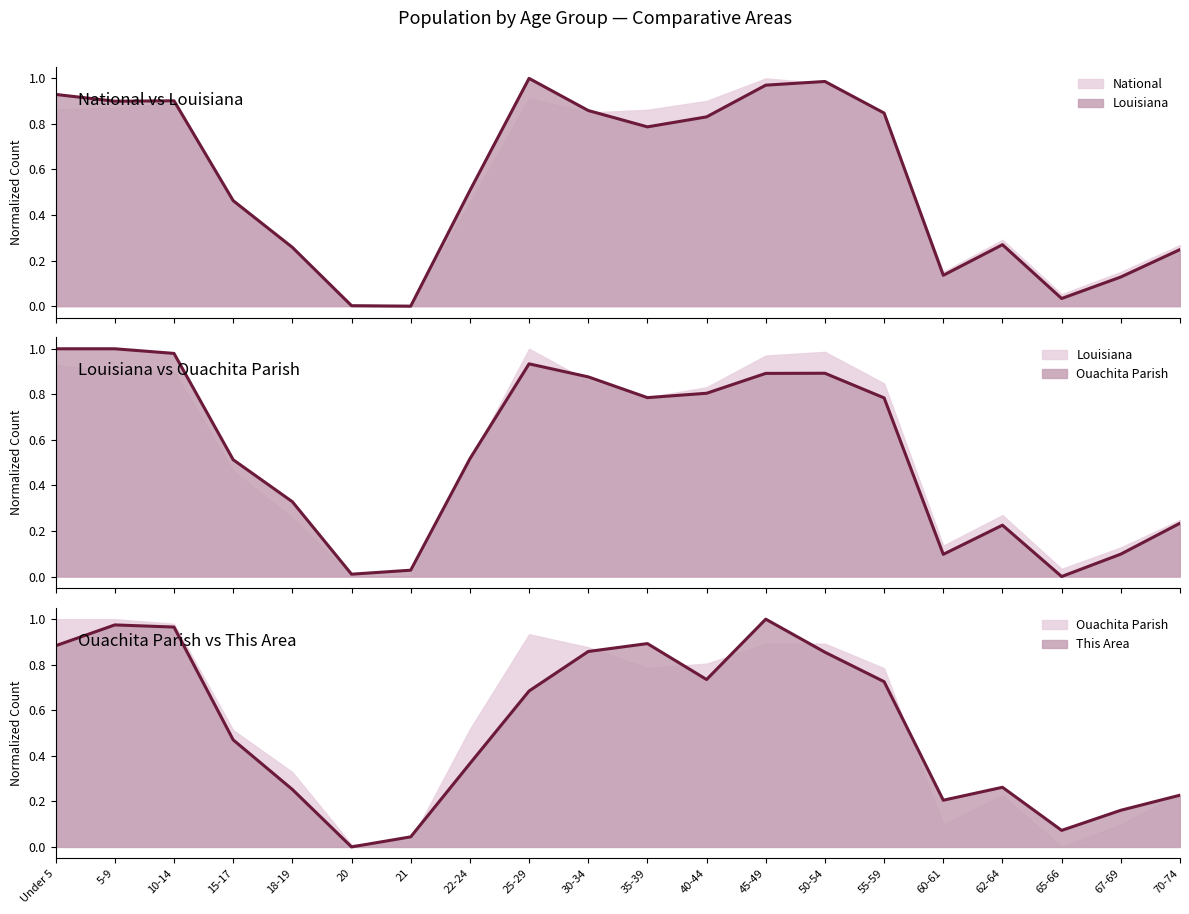

True or false: Louisiana has a value of 1.0 at 50-54.

True